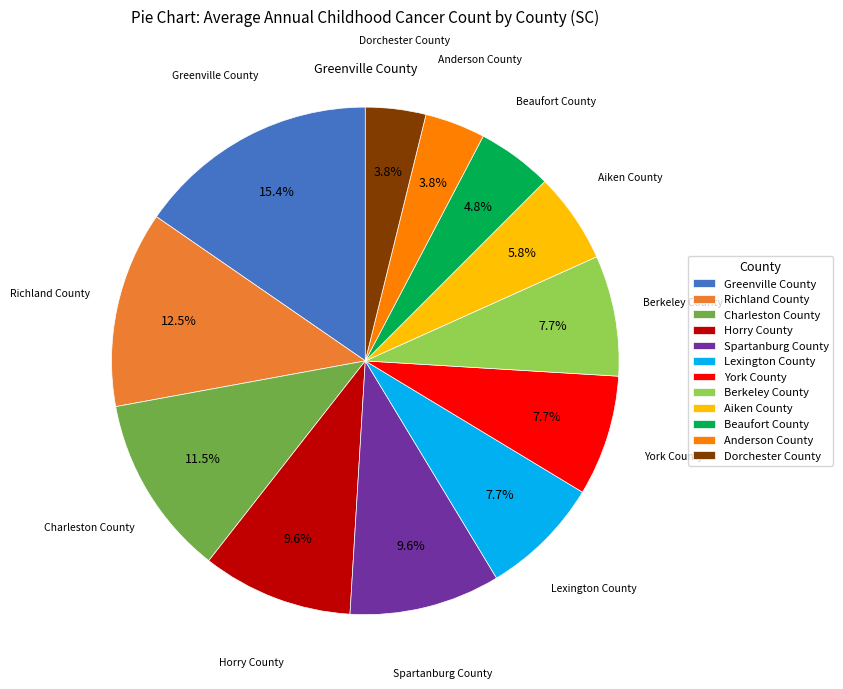

What is the ratio of the value at Spartanburg County to the value at Horry County?

1.0